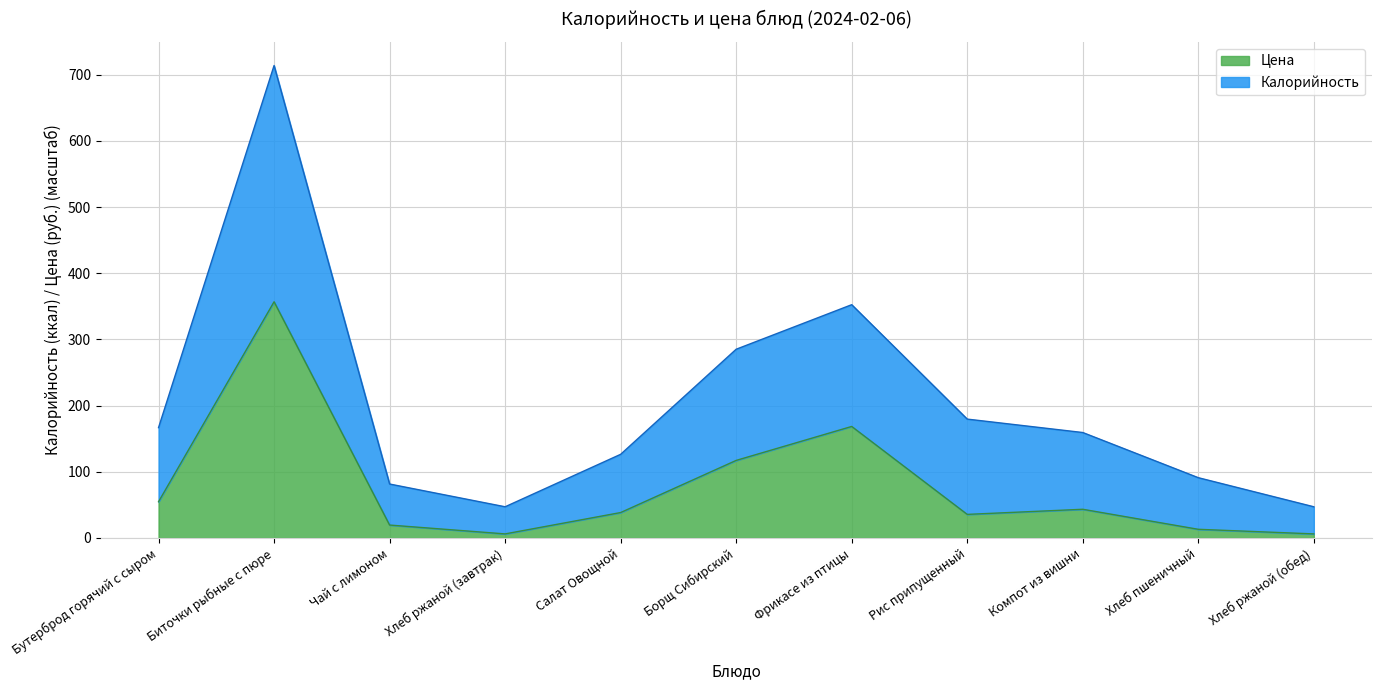

In Цена, how many points are higher than both neighbors (excluding endpoints)?

3